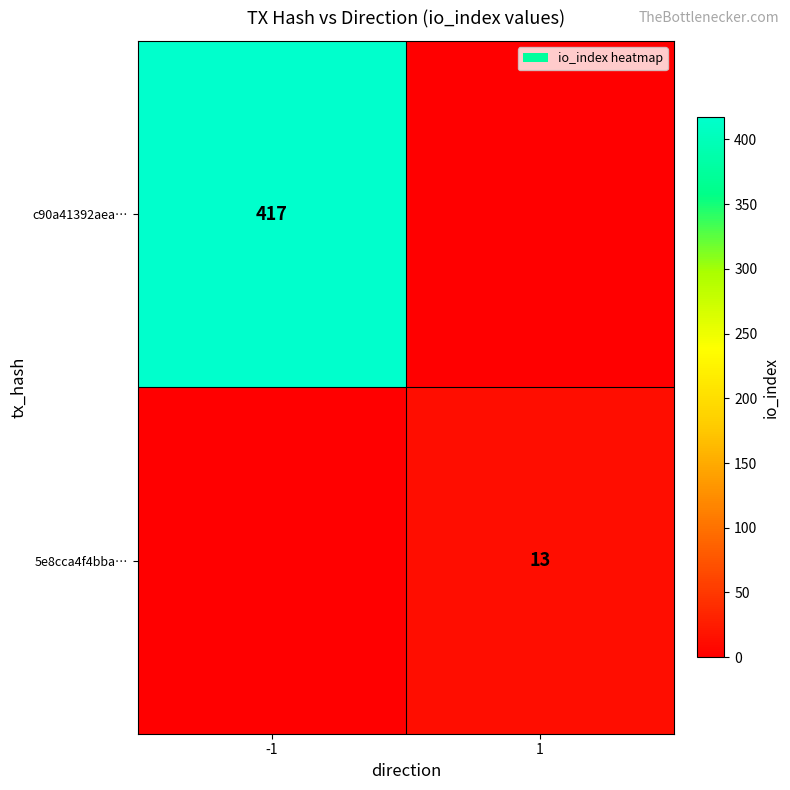

The 5e8cca4f4bba… series shows 13 at 1. True or false?

True